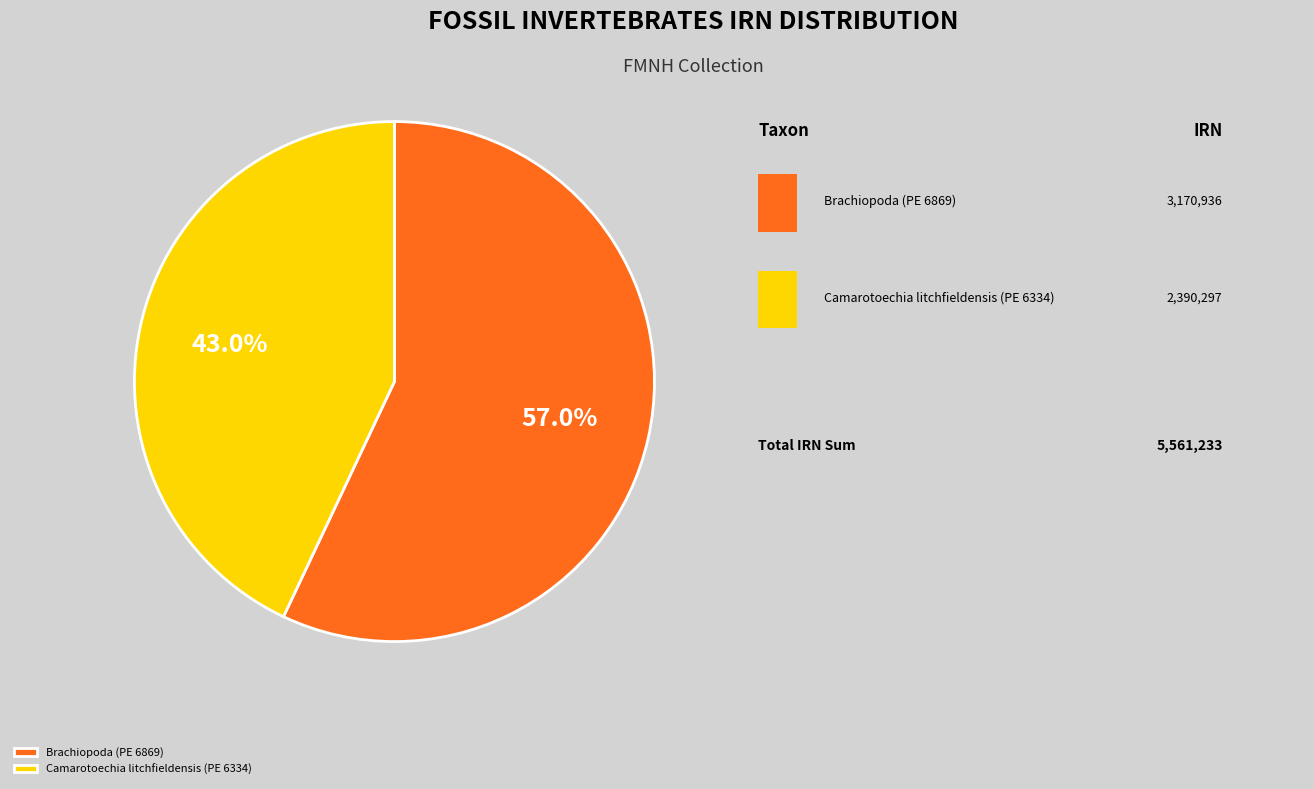

Count the number of slices in the pie.

2